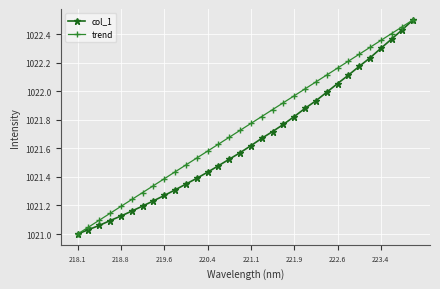

List the series in order of their overall mean, highest first.

trend, col_1